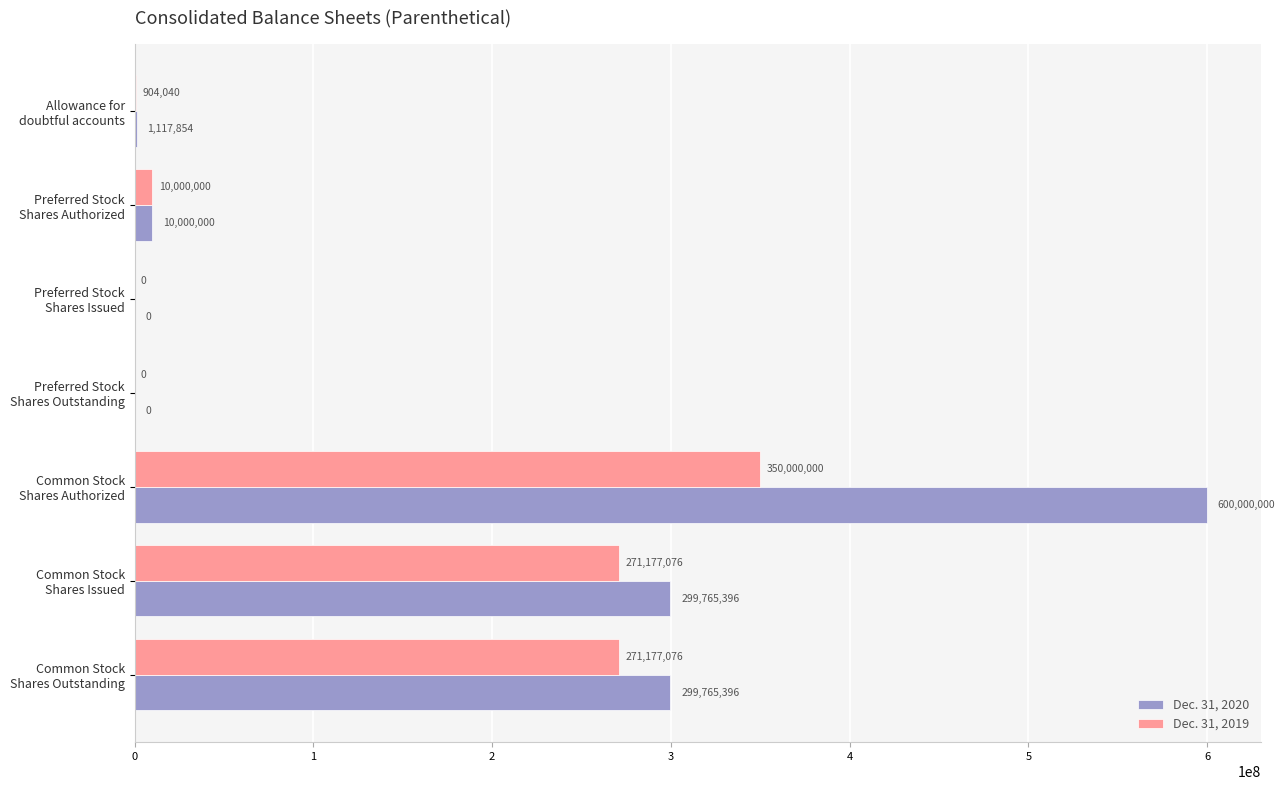

What is the sum of all Dec. 31, 2020 values?

1210648646